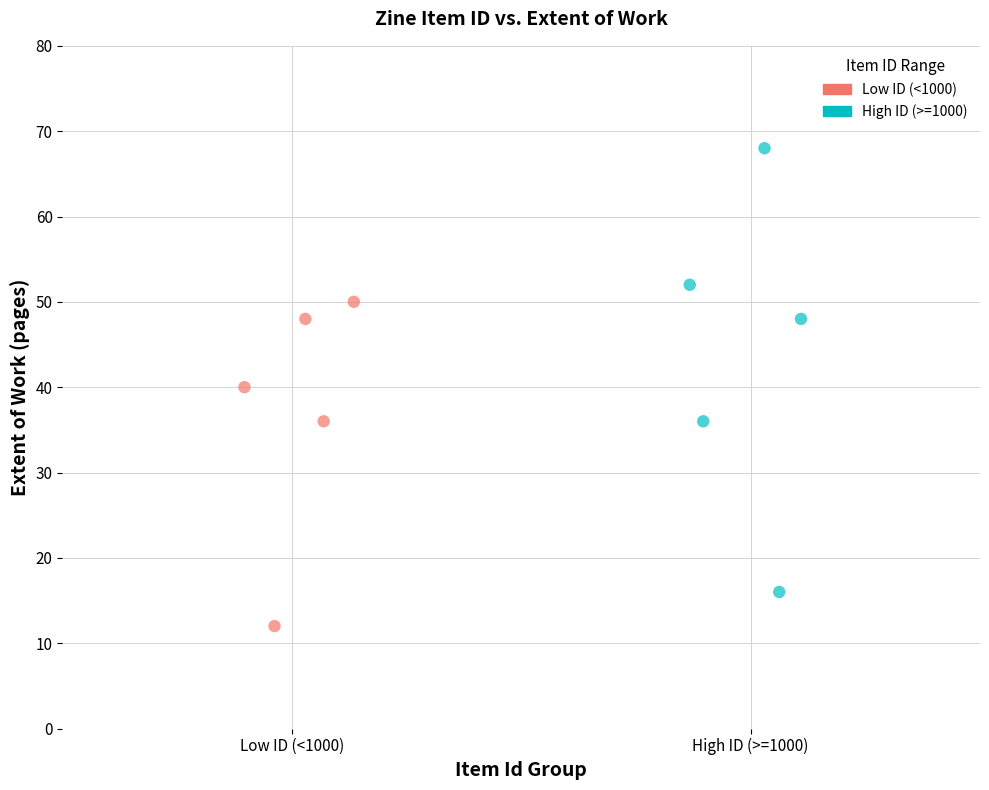

Which series contains the highest Y value?

High ID (>=1000)